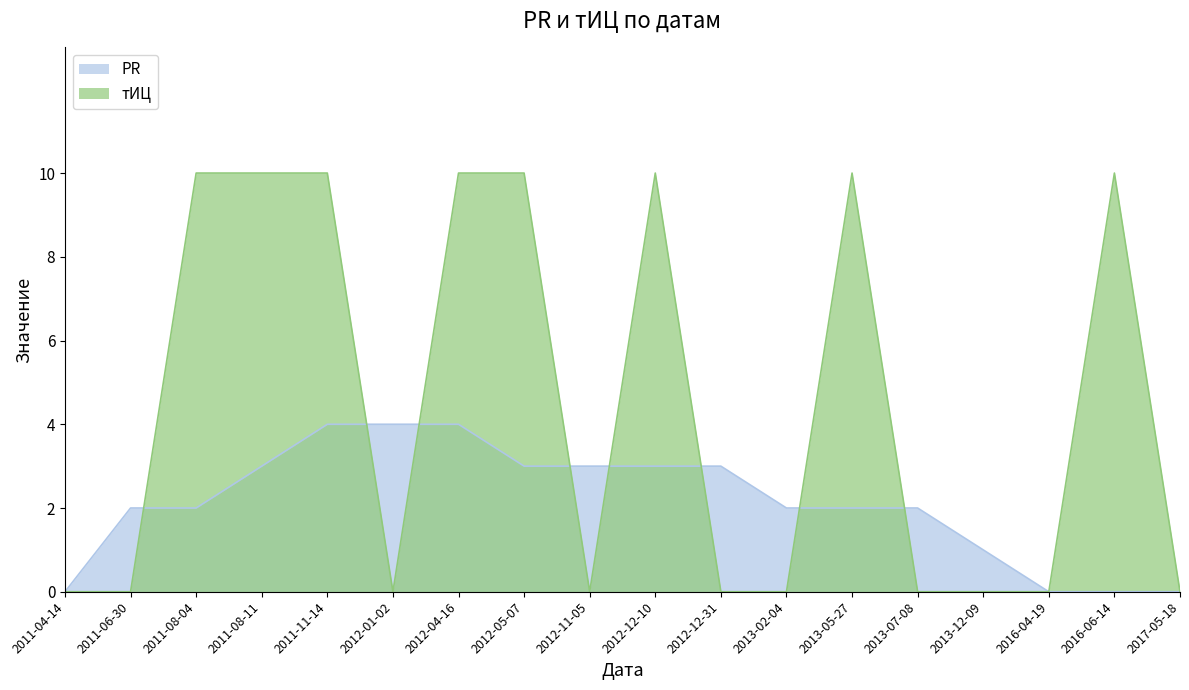

How many data points in тИЦ are above 0?

8